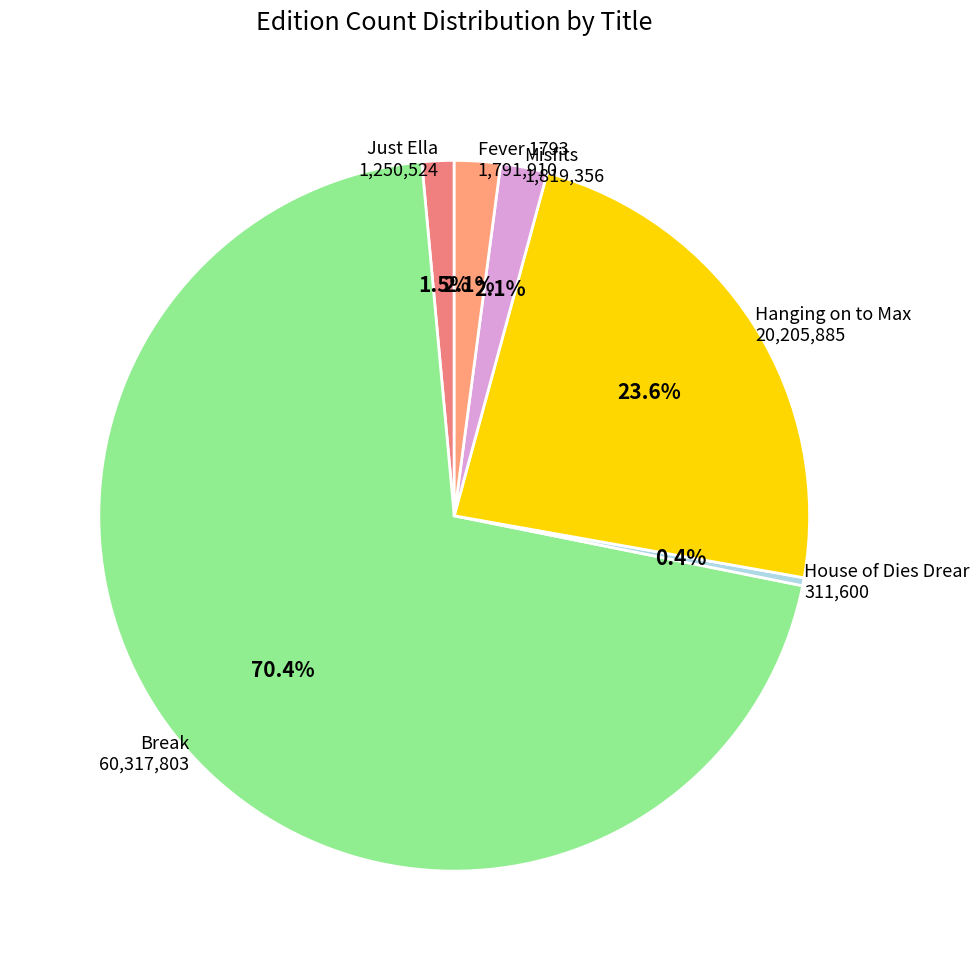

How many slices are in this pie chart?

6